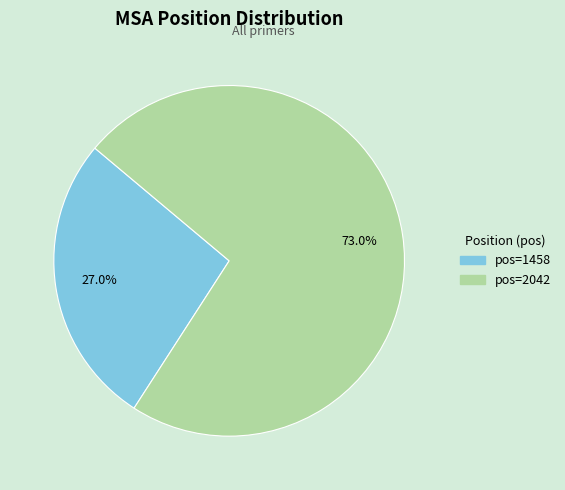

Does any single category account for the majority?

Yes